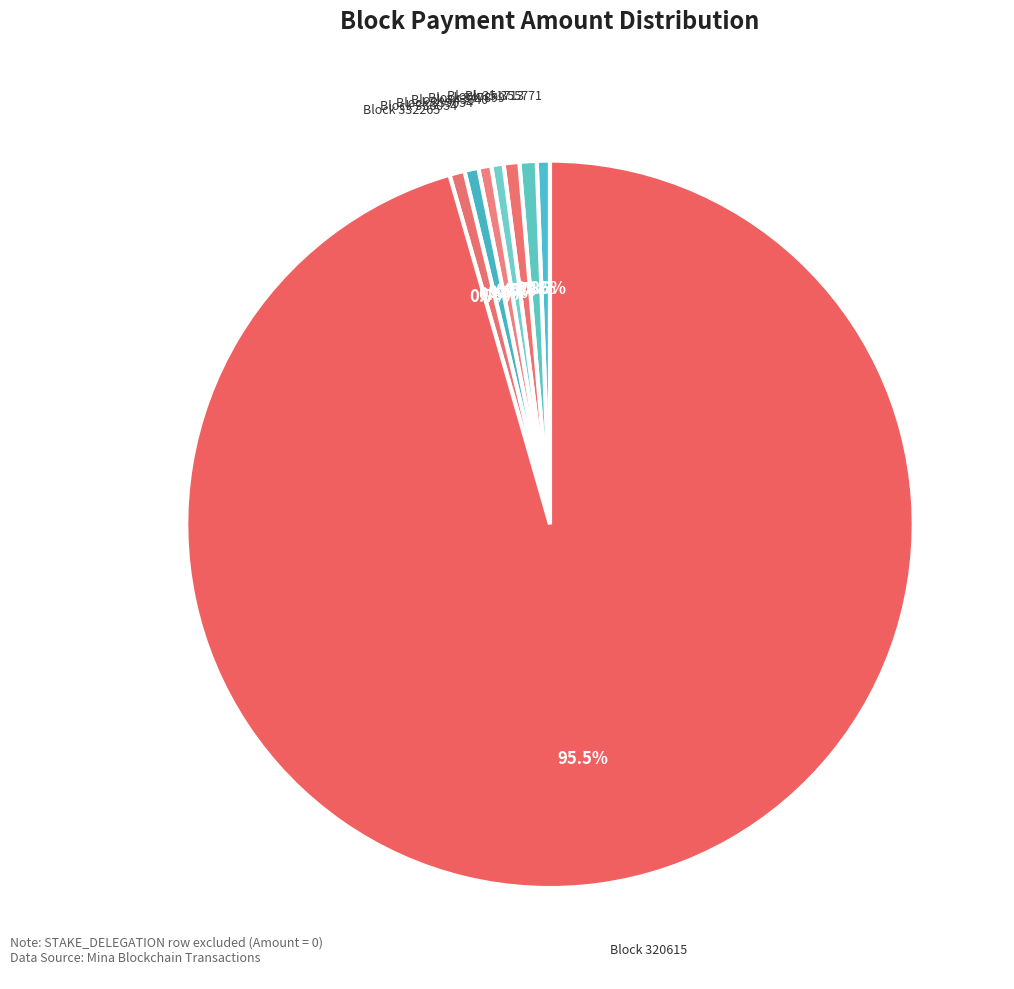

Is there a majority slice in this chart?

Yes